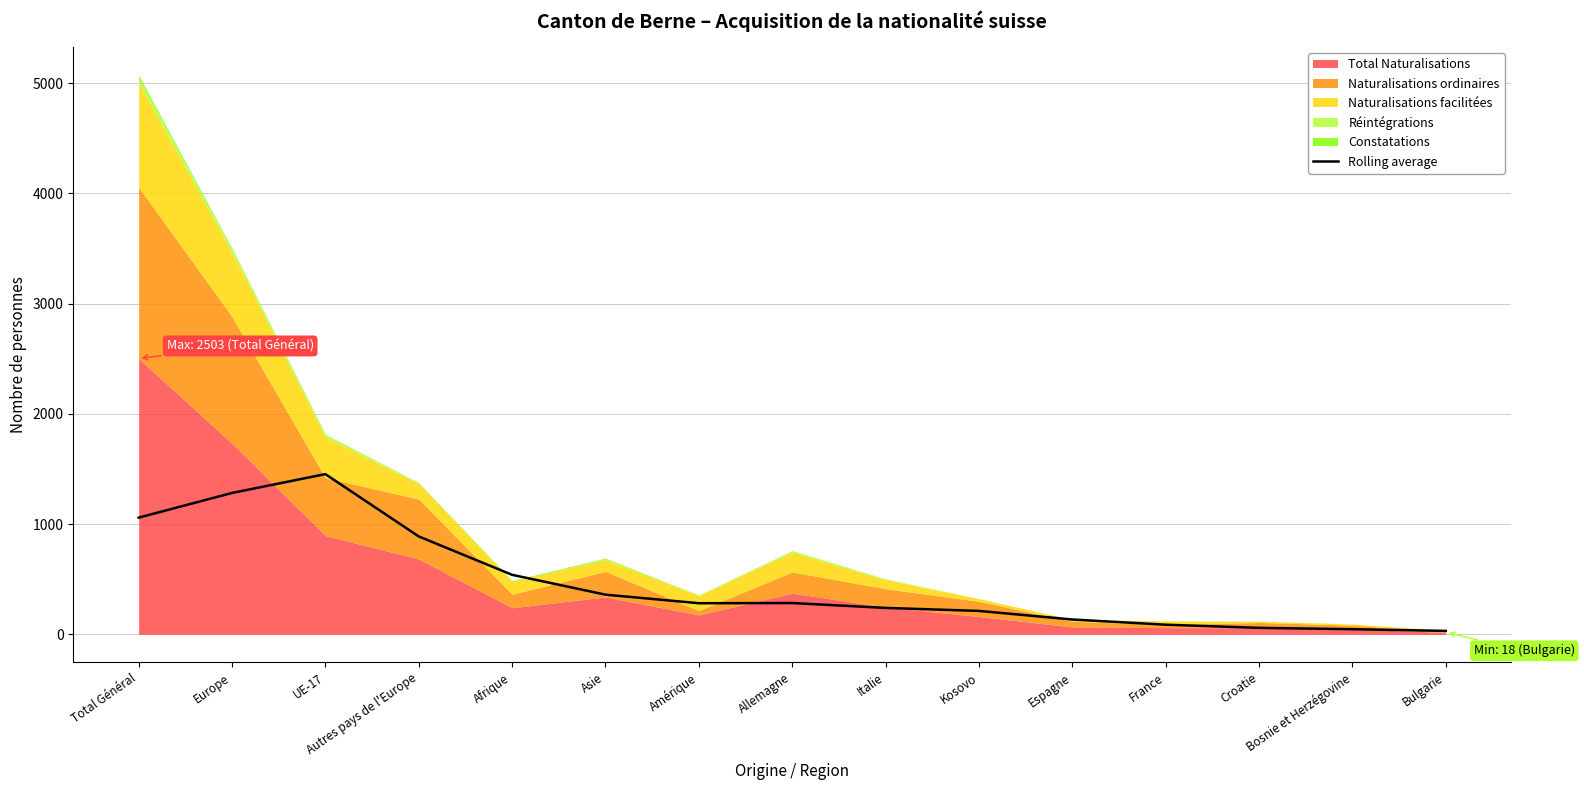

What is the maximum value for Rolling average?

1453.8